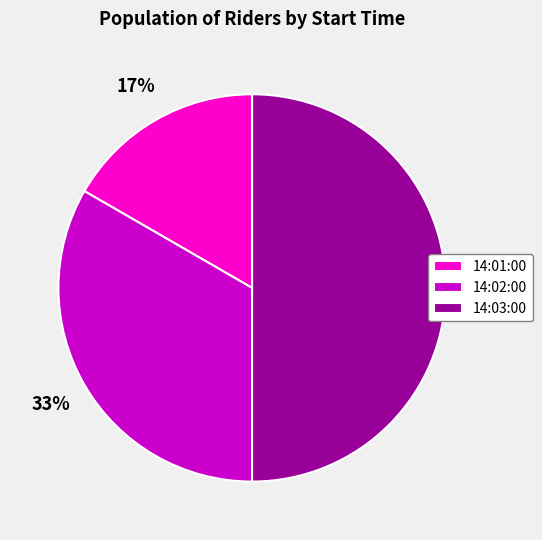

Which slice is the smallest?

14:01:00